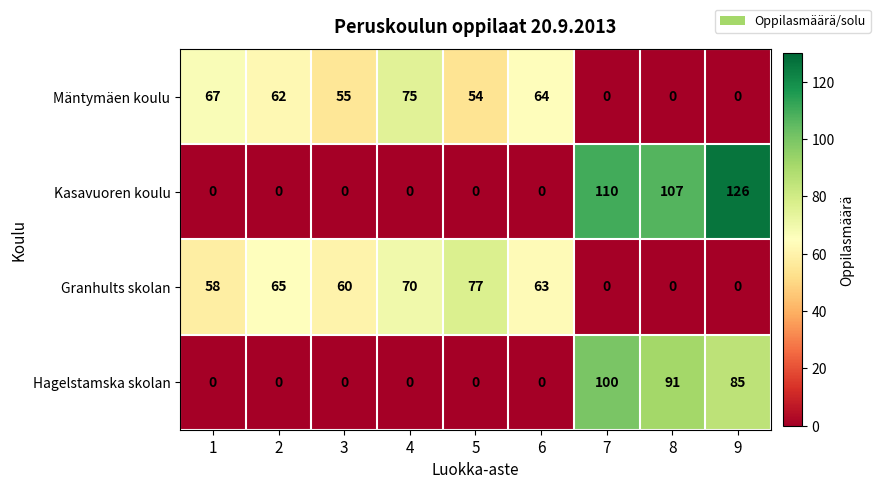

What is the difference between the second highest and minimum values in the Granhults skolan series?

70